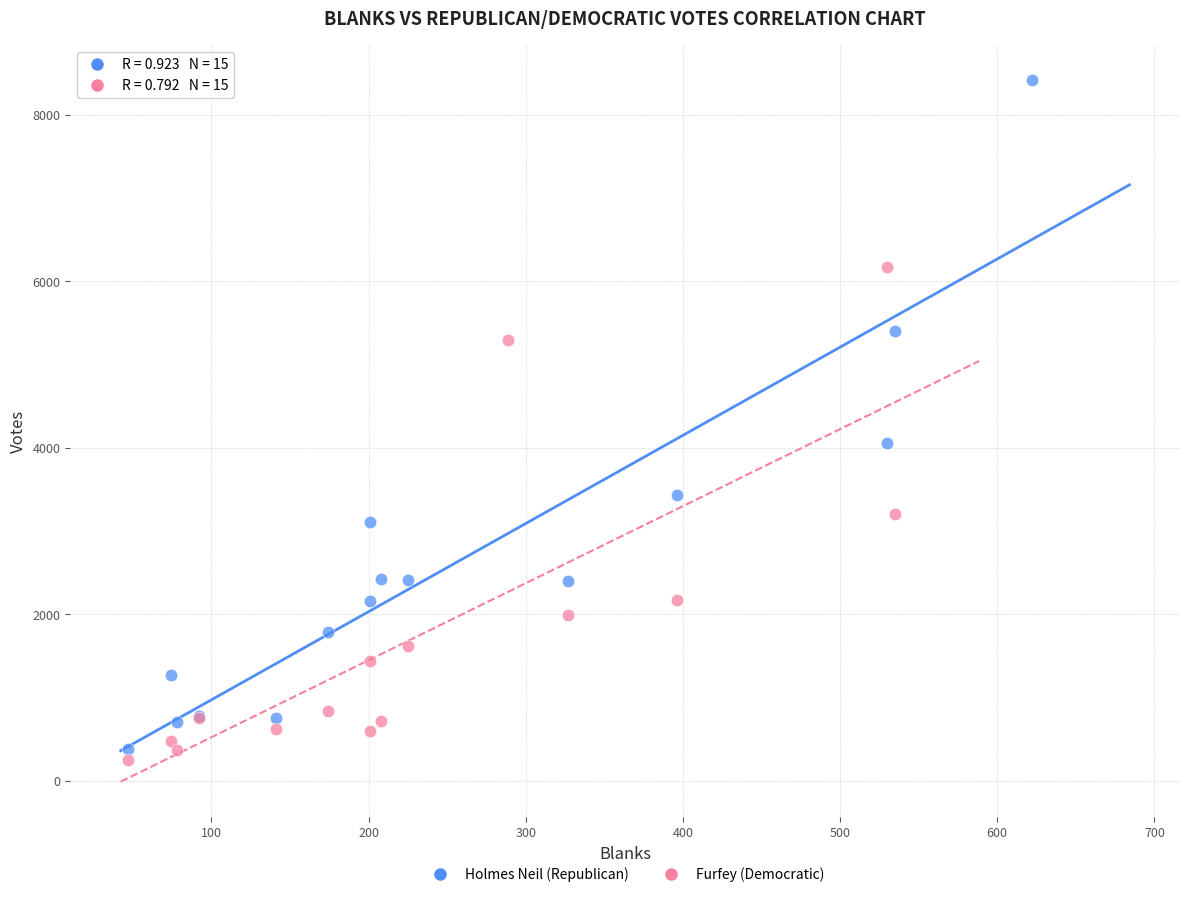

Which series reaches the maximum Y coordinate?

Holmes Neil (Republican)